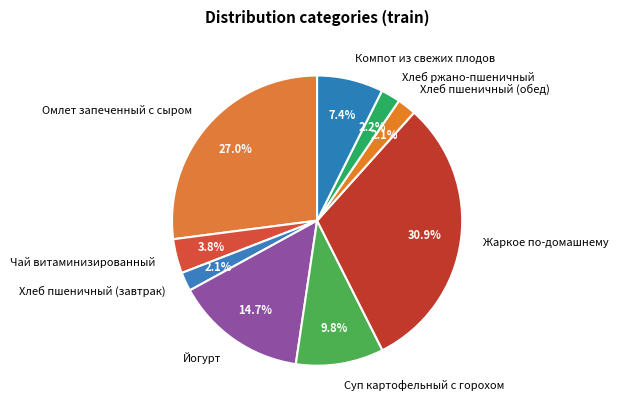

What percentage do Жаркое по-домашнему and Йогурт together represent?

45.6%